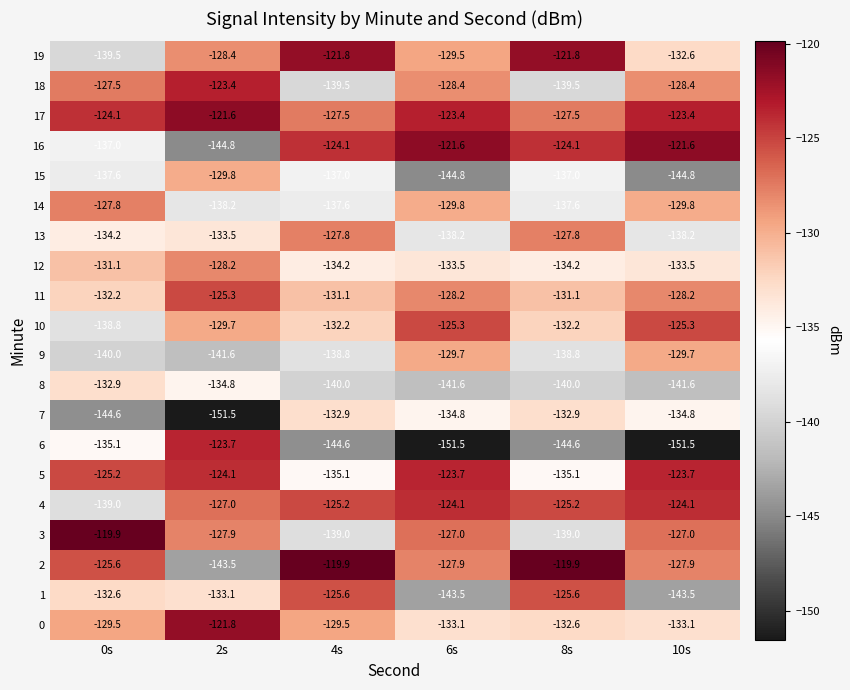

The value of 13 at 6s is -138.2. True or false?

True